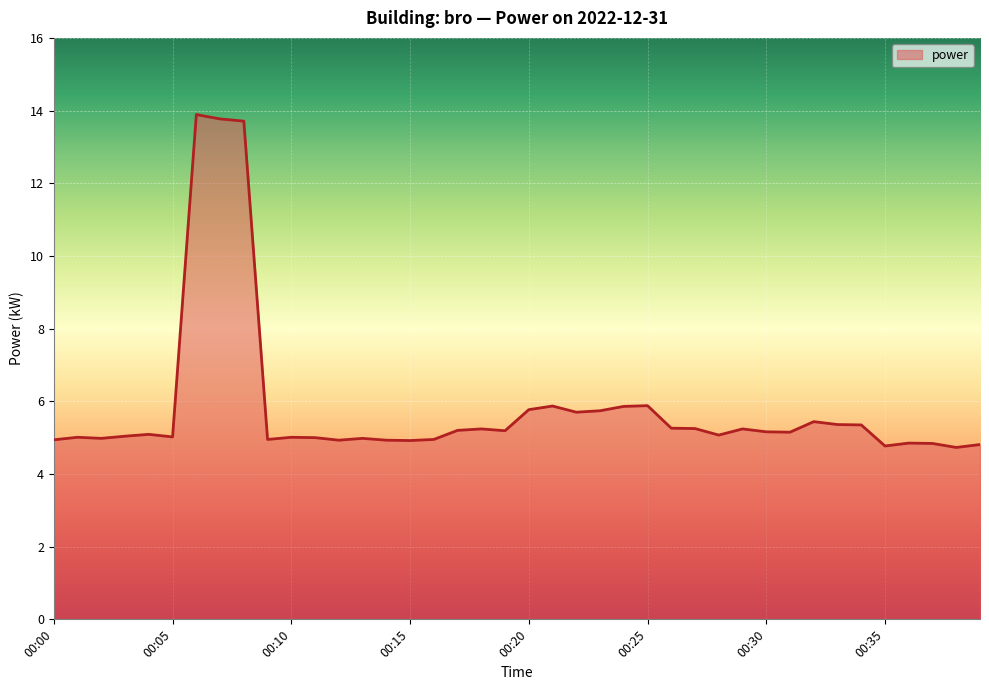

What is the difference between the maximum and minimum values?

9.2